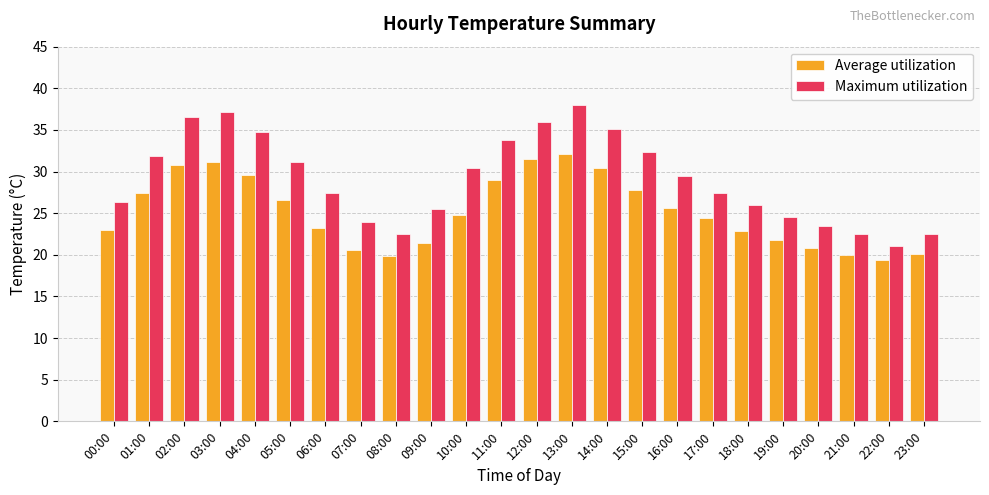

Rank the series at 20:00 from highest to lowest value.

Maximum utilization, Average utilization